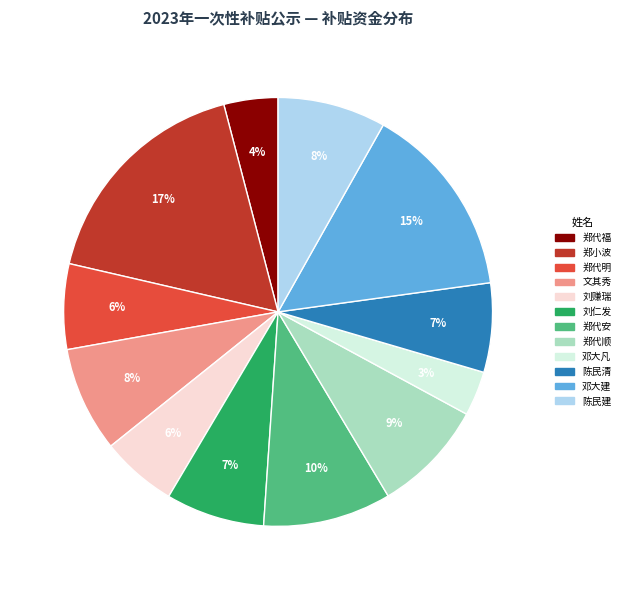

Count the number of slices in the pie.

12